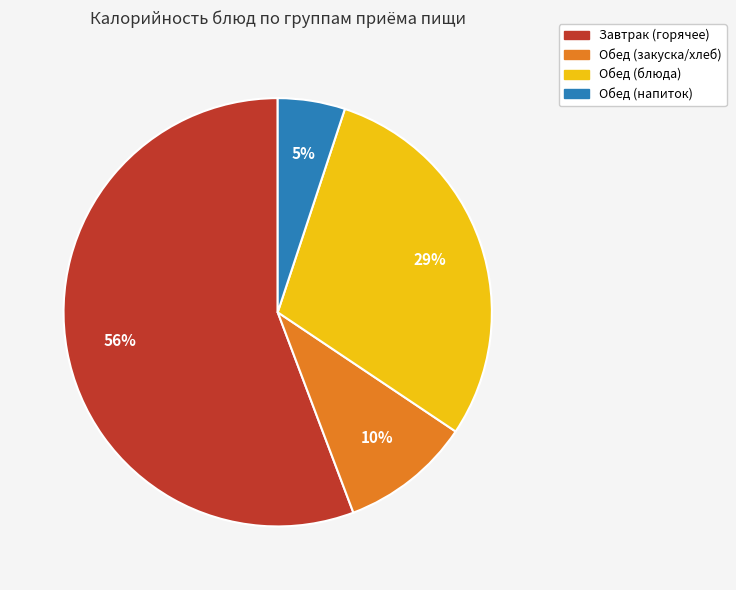

Is there a majority slice in this chart?

Yes